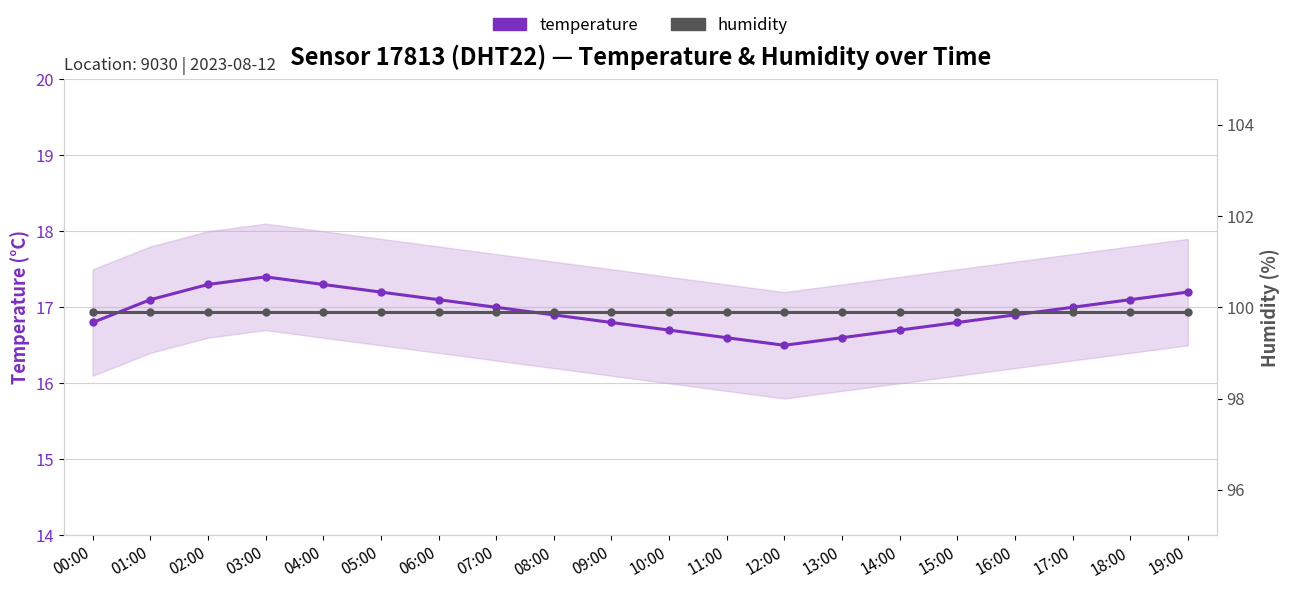

Count the number of data series in this chart.

2